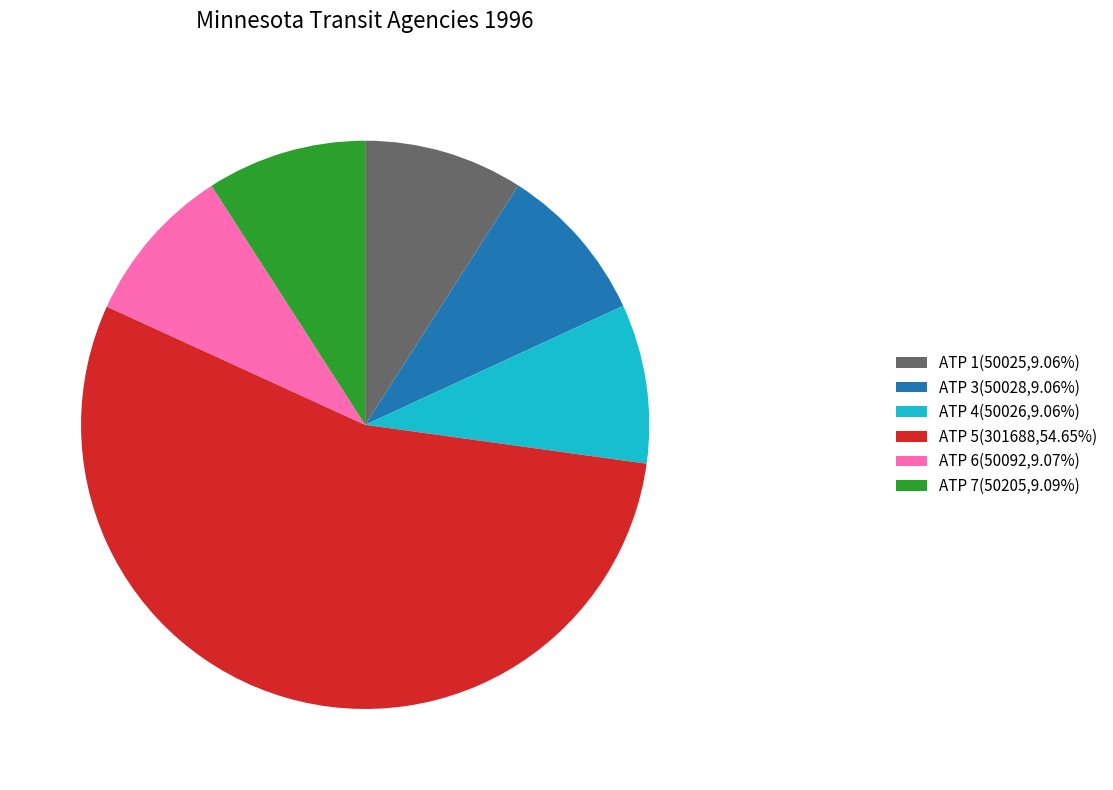

Is there any slice that represents more than half of the pie?

Yes